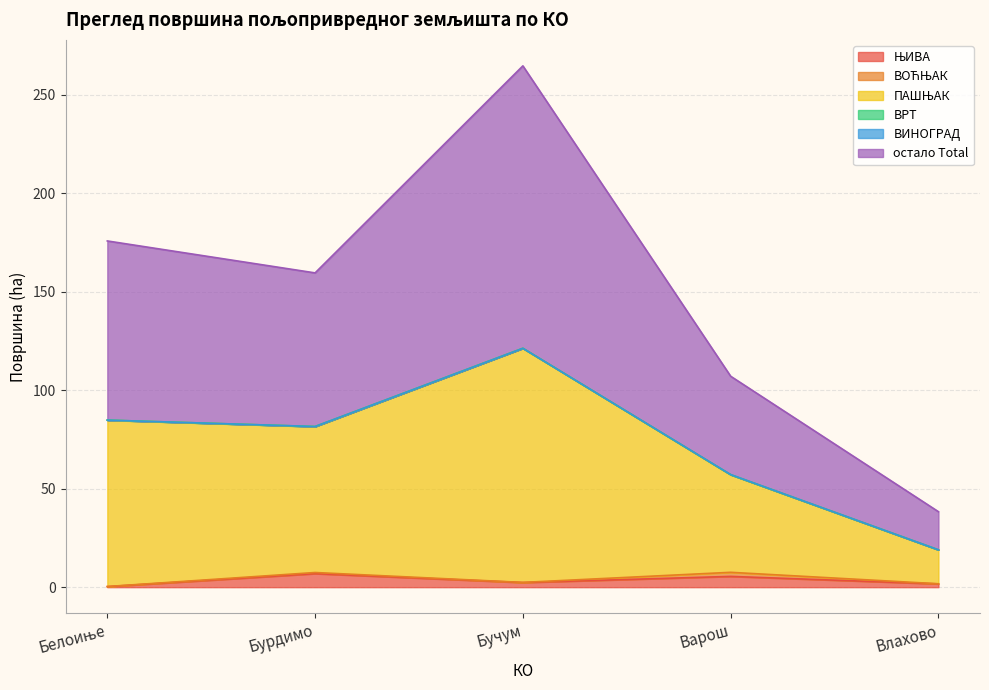

Does the chart display data point markers on the line(s)?

No